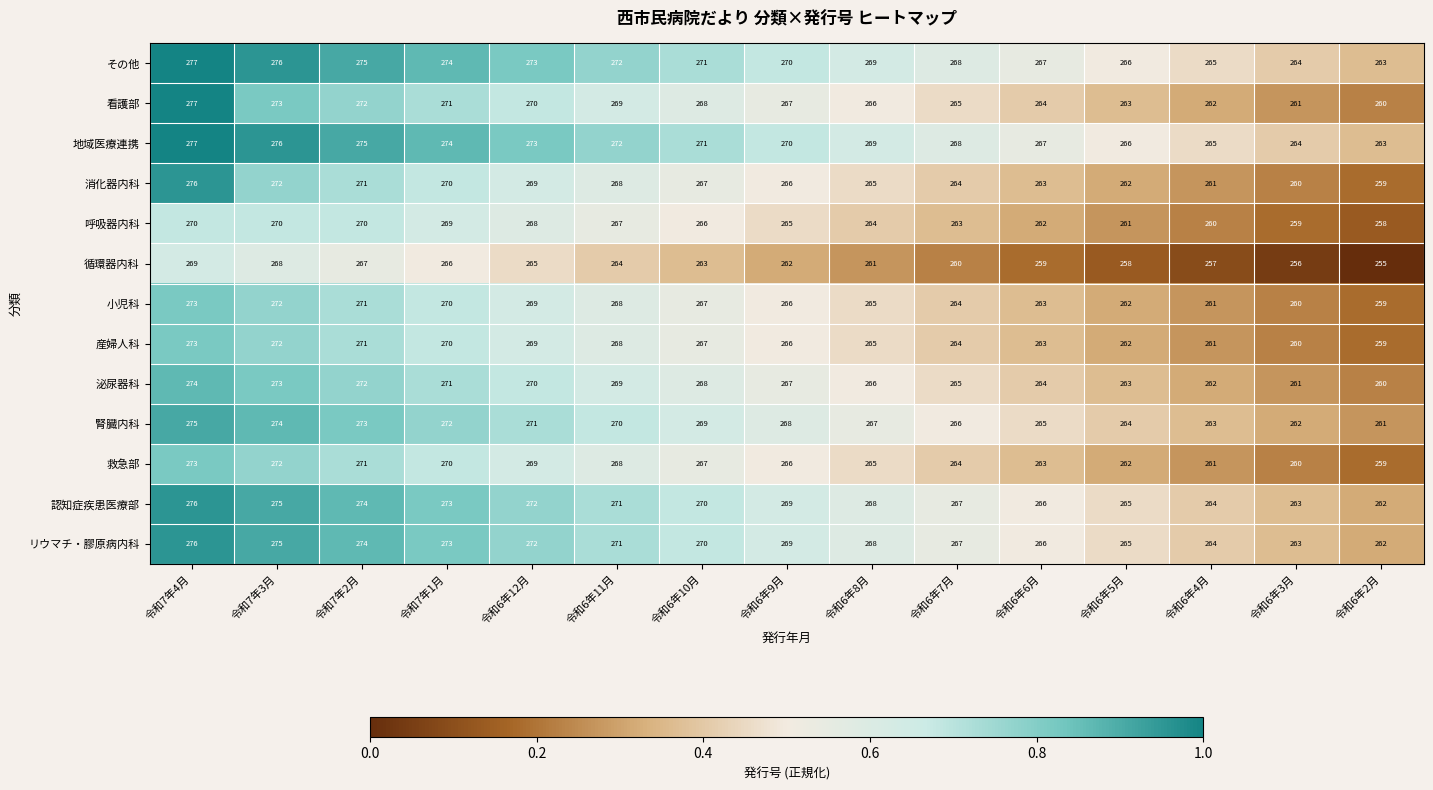

What is the difference between the 看護部 values at 令和6年4月 and 令和6年12月?

8